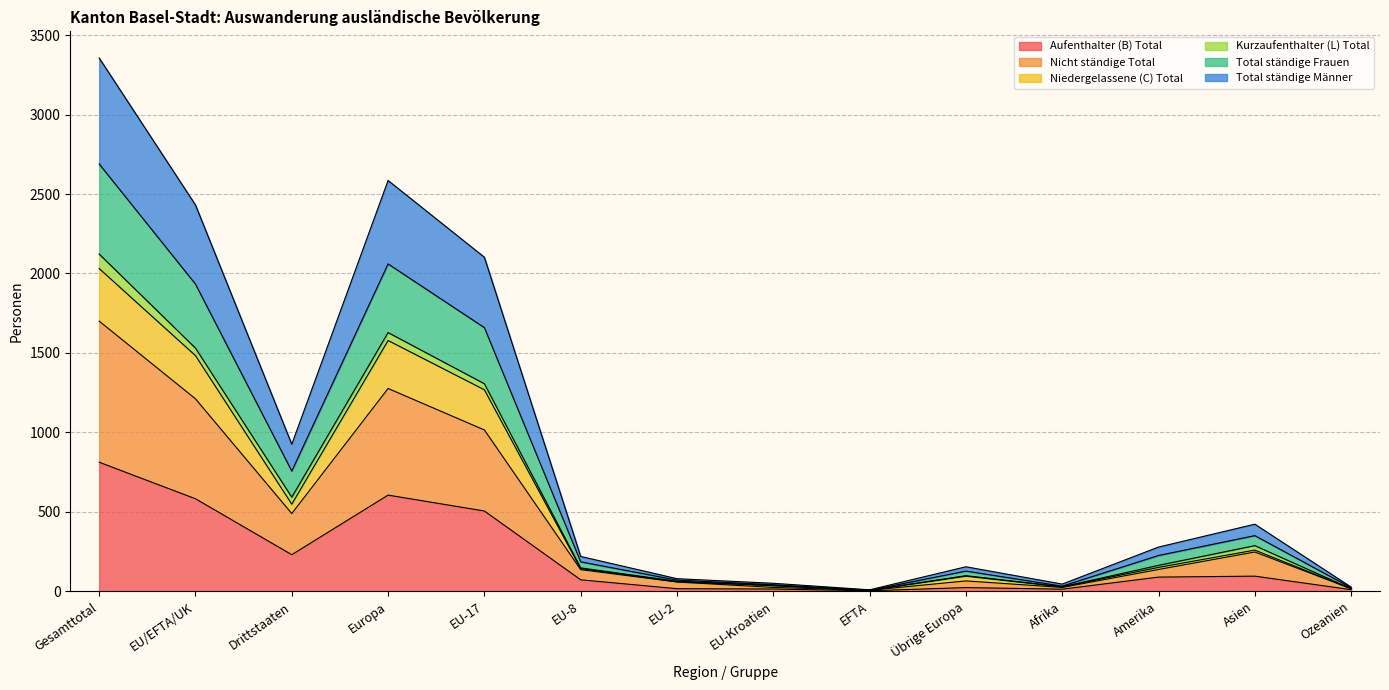

At which label does Aufenthalter (B) Total reach its peak?

Gesamttotal